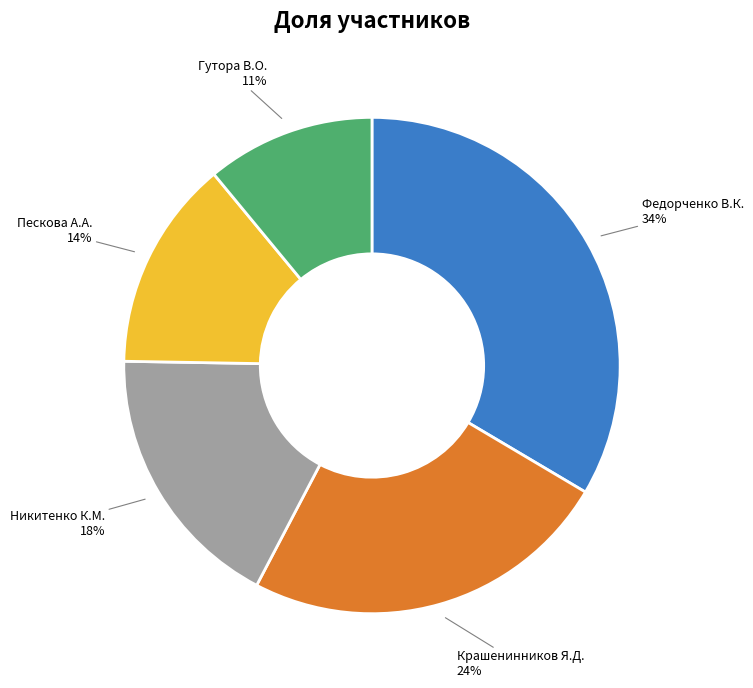

Is there any slice that represents more than half of the pie?

No